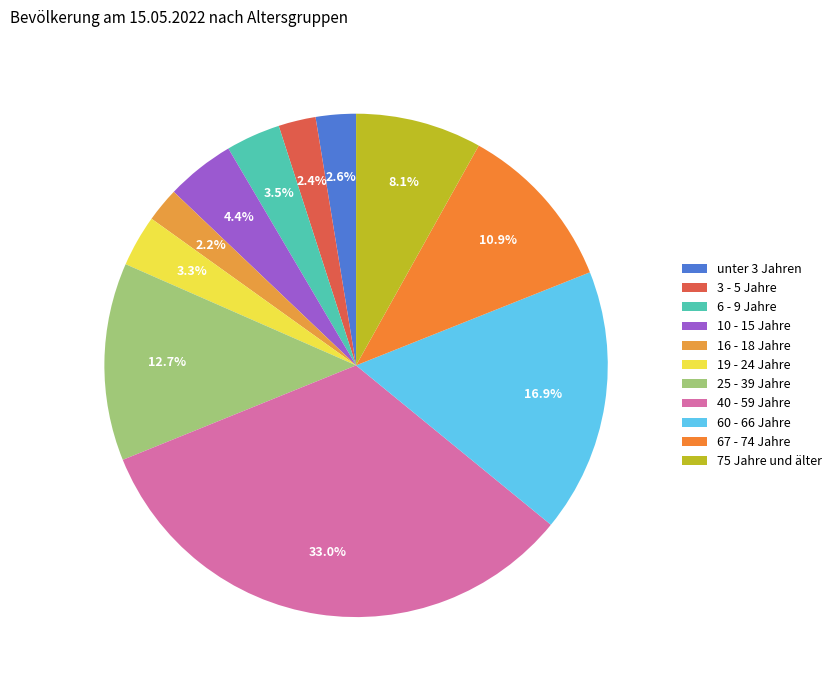

Which category has the smallest portion of the pie?

16 - 18 Jahre